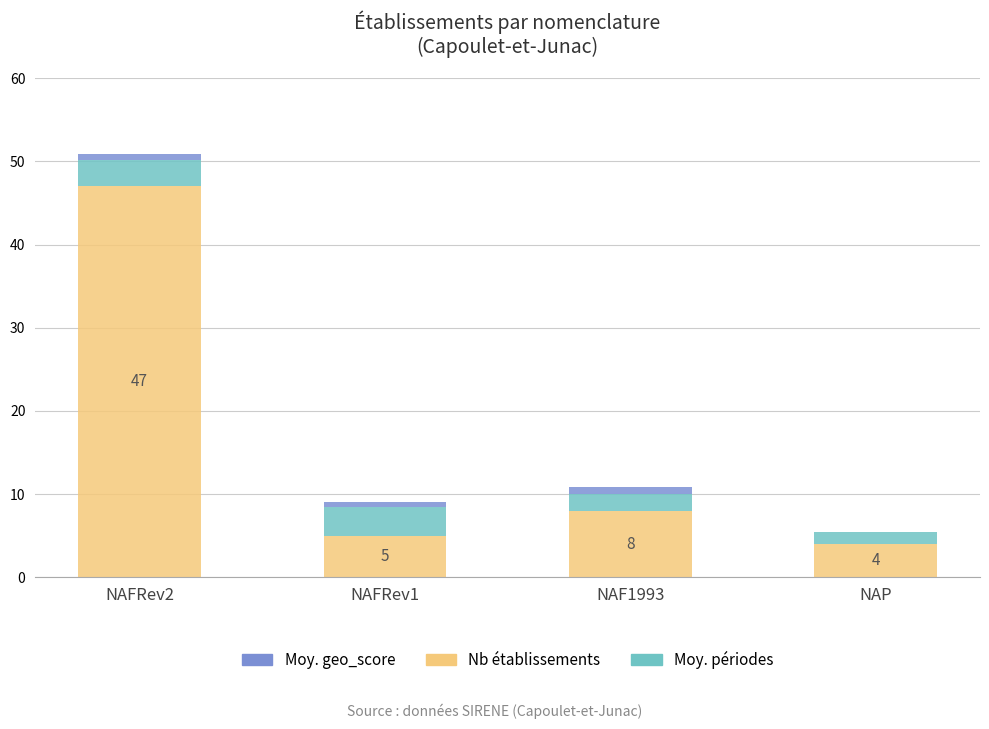

At which category is the sum across all series the highest?

NAFRev2